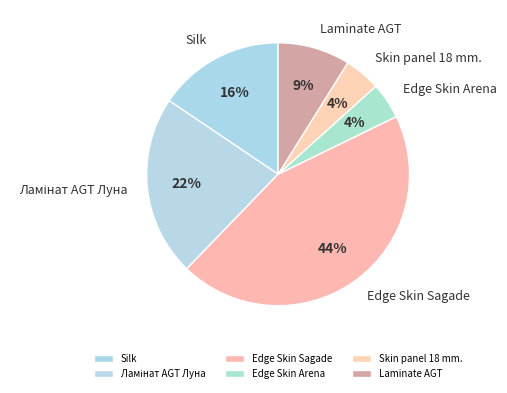

Is the sum of Skin panel 18 mm. and Edge Skin Arena greater than half?

No